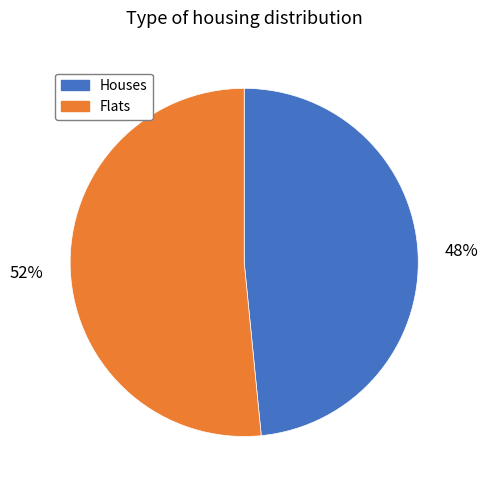

To the nearest percent, what percentage of the pie is Flats?

52%